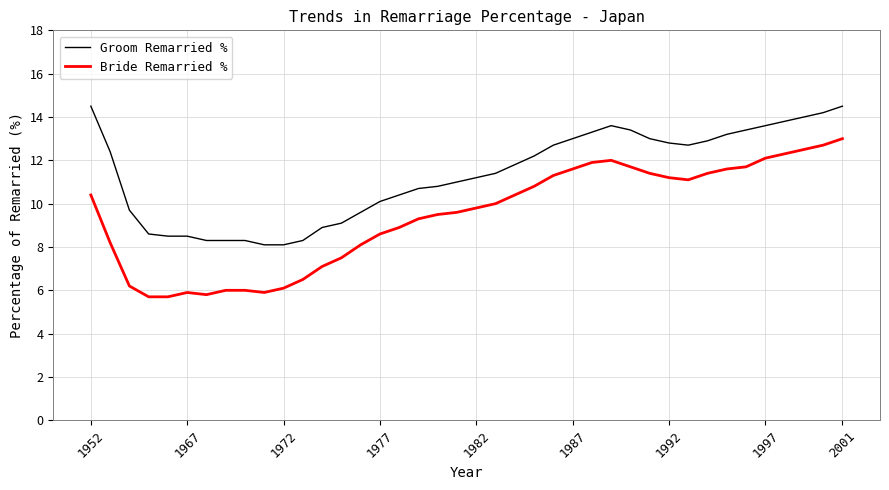

True or false: Bride Remarried % and Groom Remarried % cross at least once.

False